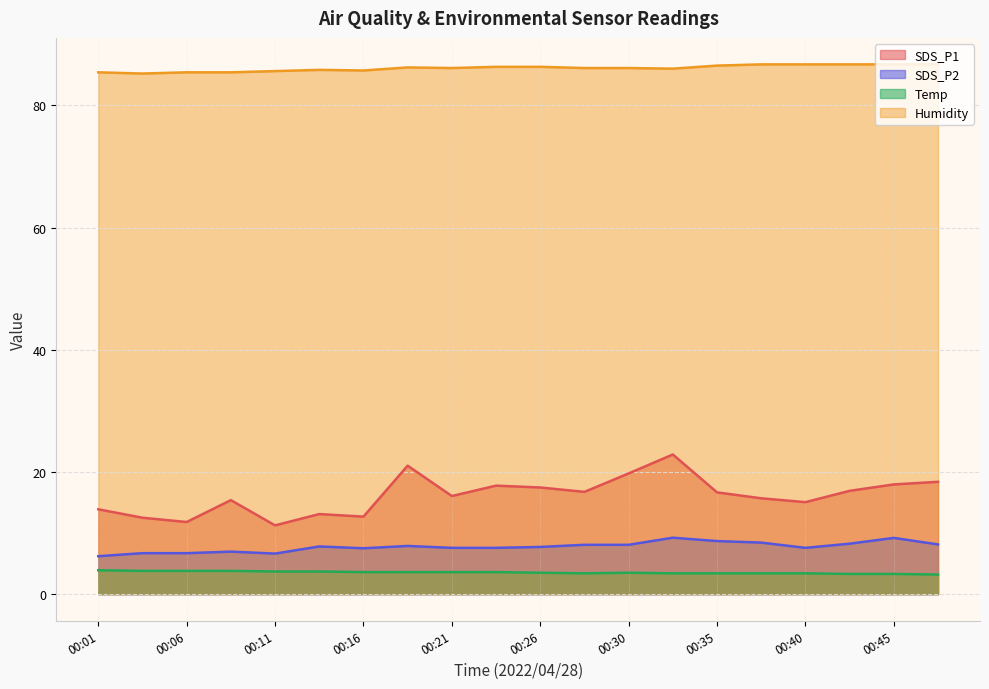

Rank the categories by SDS_P2 value from lowest to highest.

00:01, 00:11, 00:04, 00:06, 00:09, 00:16, 00:21, 00:23, 00:40, 00:26, 00:13, 00:18, 00:28, 00:30, 00:51, 00:43, 00:38, 00:35, 00:45, 00:33